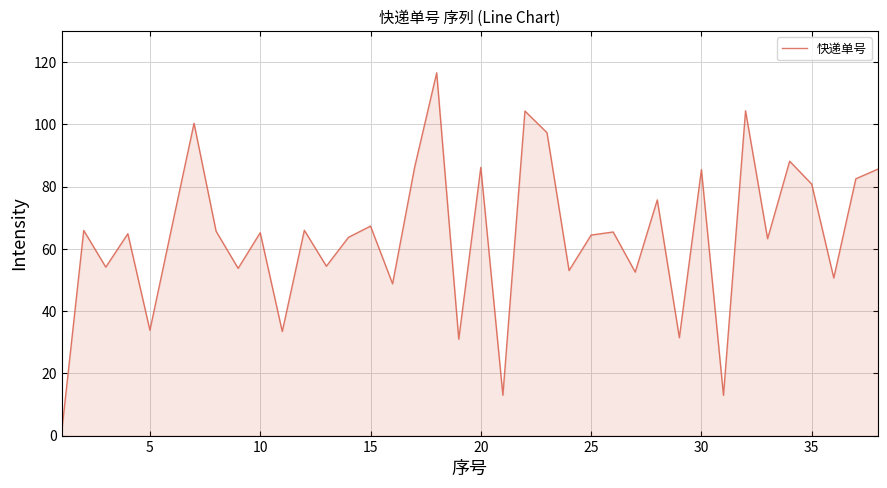

What is the difference between the maximum and minimum values?

115.5